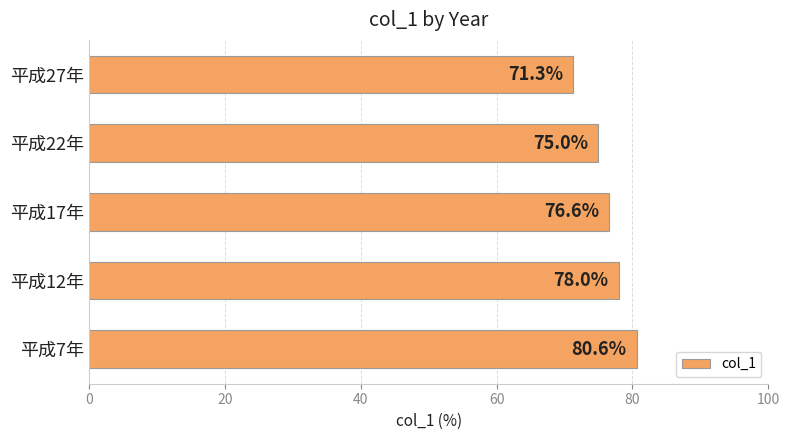

Count the number of data series in this chart.

1